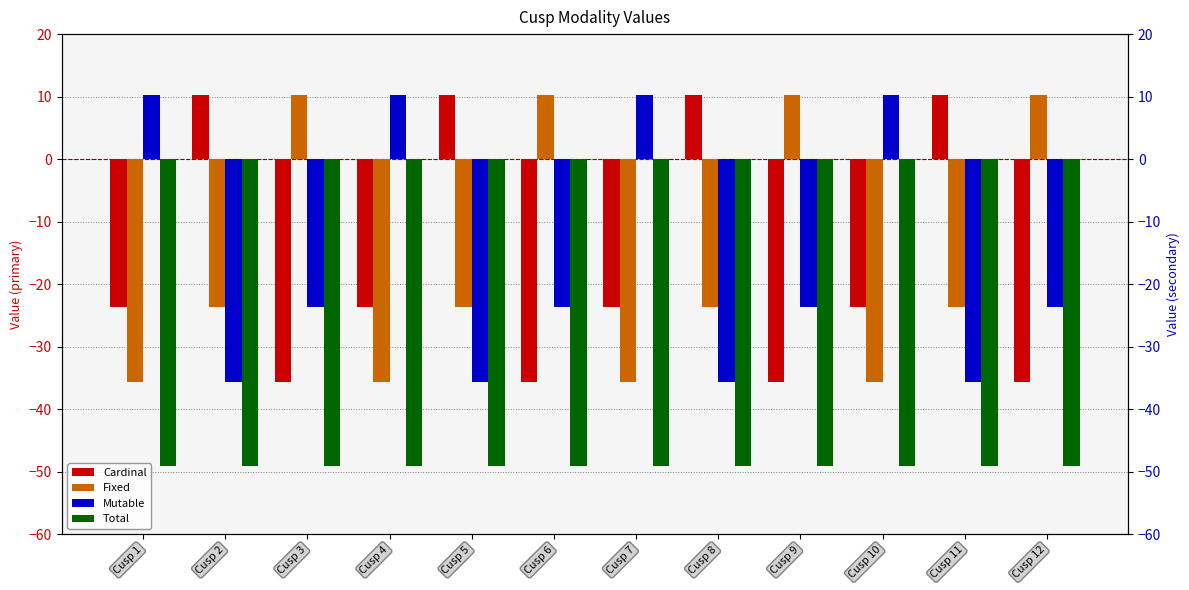

Reading left to right, list all the values displayed in this chart.

Cardinal: -23.6	10.2	-35.7	-23.6	10.2	-35.7	-23.6	10.2	-35.7	-23.6	10.2	-35.7
Fixed: -35.7	-23.6	10.2	-35.7	-23.6	10.2	-35.7	-23.6	10.2	-35.7	-23.6	10.2
Mutable: 10.2	-35.7	-23.6	10.2	-35.7	-23.6	10.2	-35.7	-23.6	10.2	-35.7	-23.6
Total: -49.1	-49.1	-49.1	-49.1	-49.1	-49.1	-49.1	-49.1	-49.1	-49.1	-49.1	-49.1